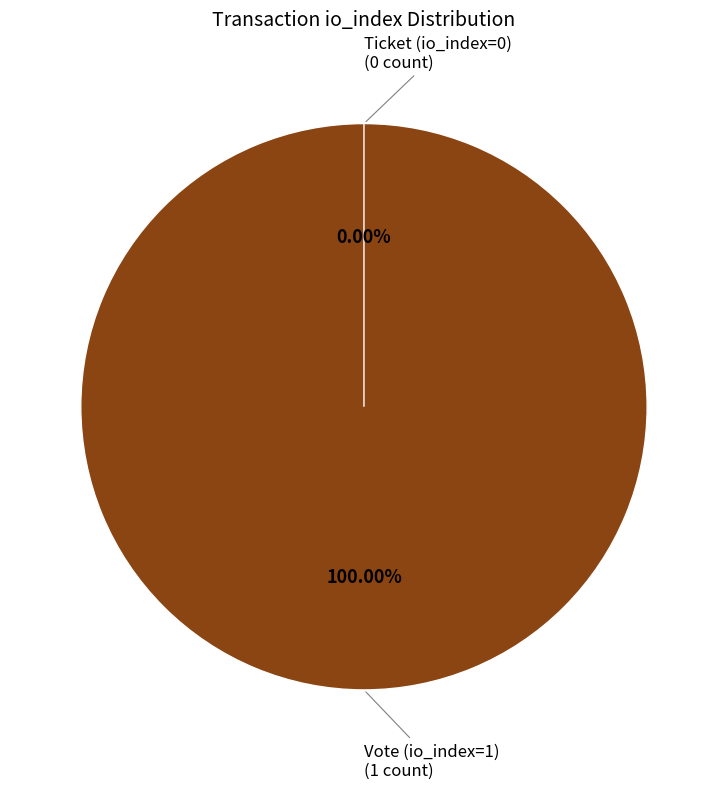

To the nearest percent, what is the difference between the largest and smallest slice percentages?

100%